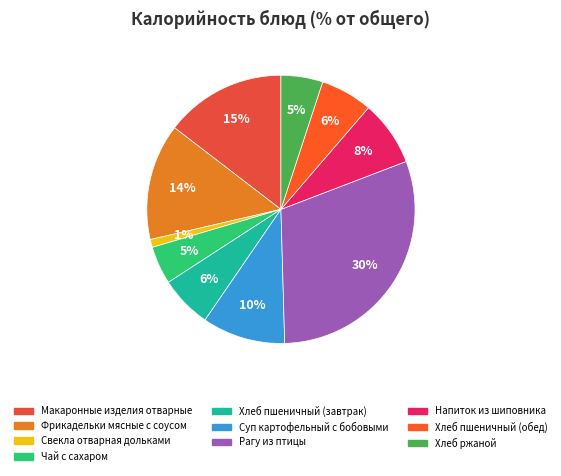

To the nearest percent, what is the average slice percentage?

10%